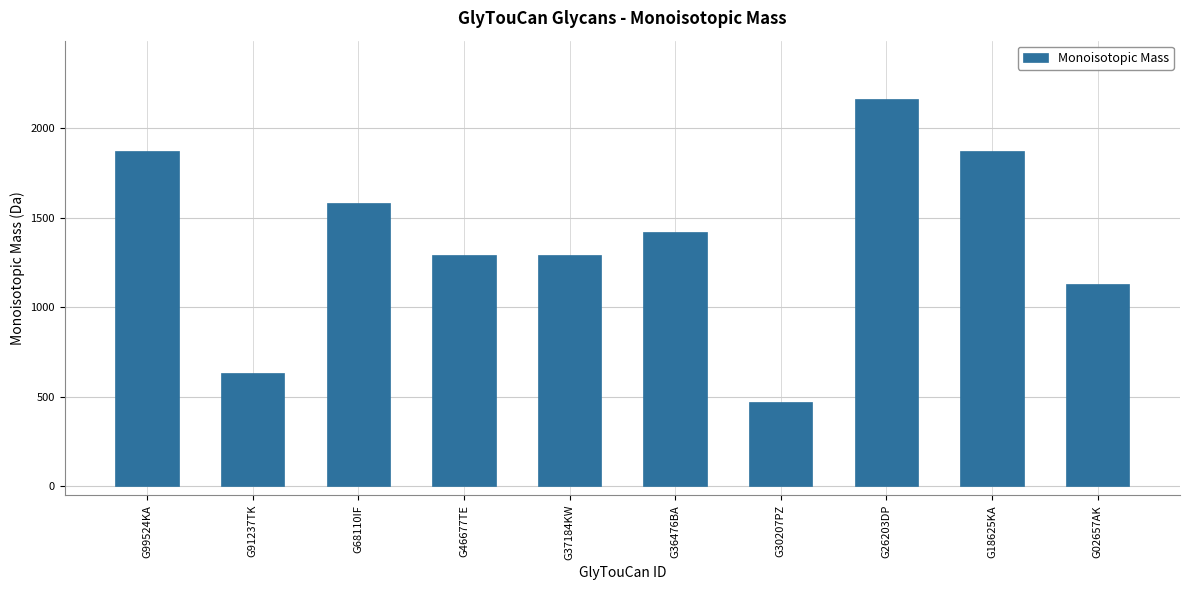

What is the smallest value displayed?

471.2